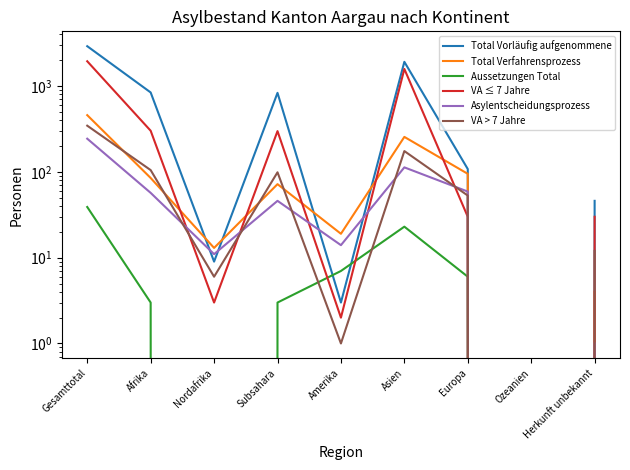

Does the chart display data point markers on the line(s)?

No